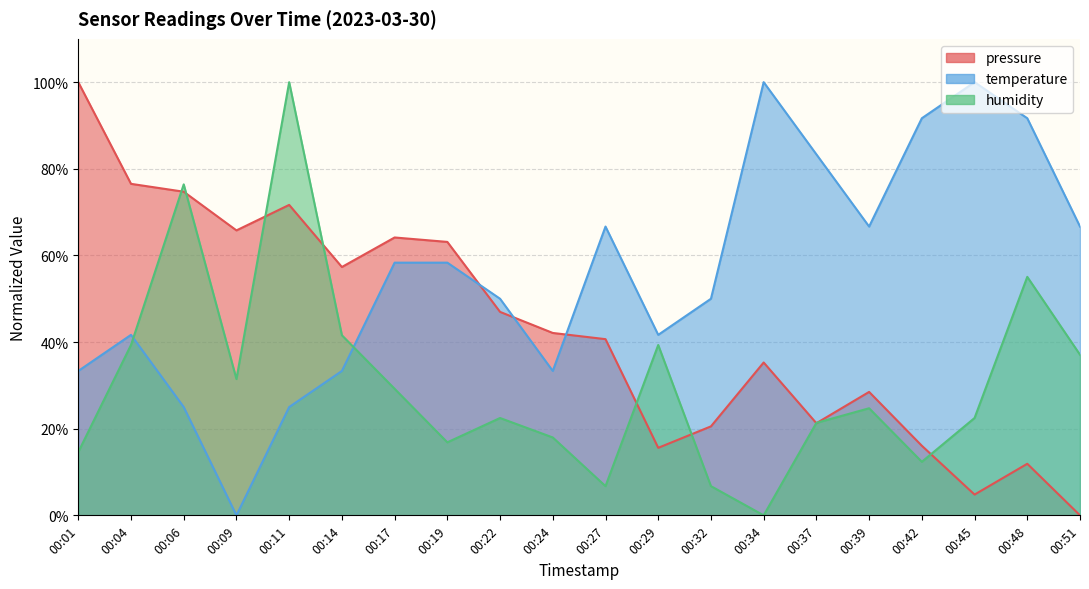

What is the approximate value of temperature at 00:34?

100.0